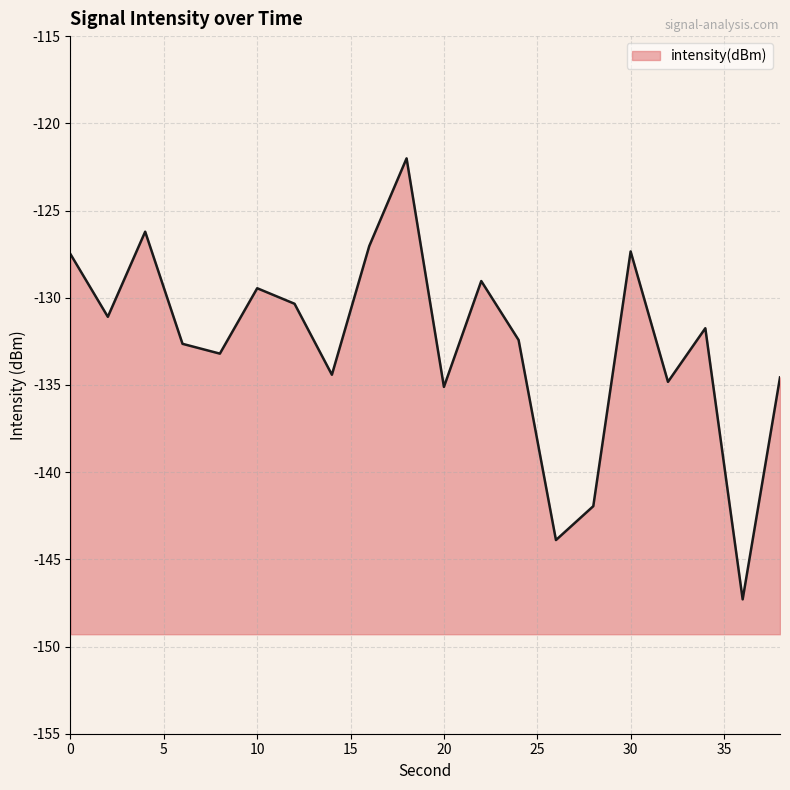

Rank the categories by value from highest to lowest.

18, 4, 16, 30, 0, 22, 10, 12, 2, 34, 24, 6, 8, 14, 38, 32, 20, 28, 26, 36